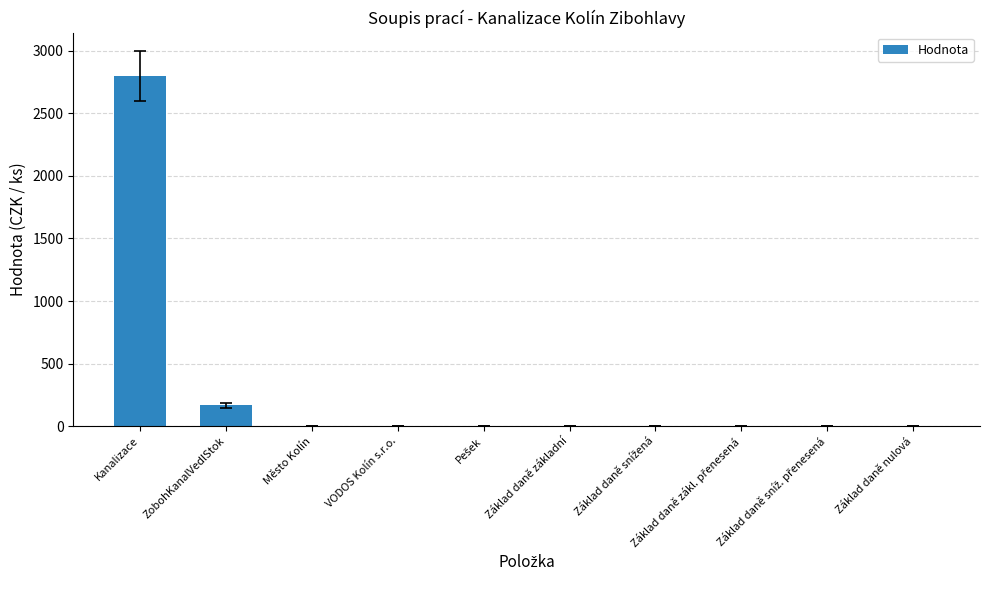

Which label corresponds to the largest value in the chart?

Kanalizace